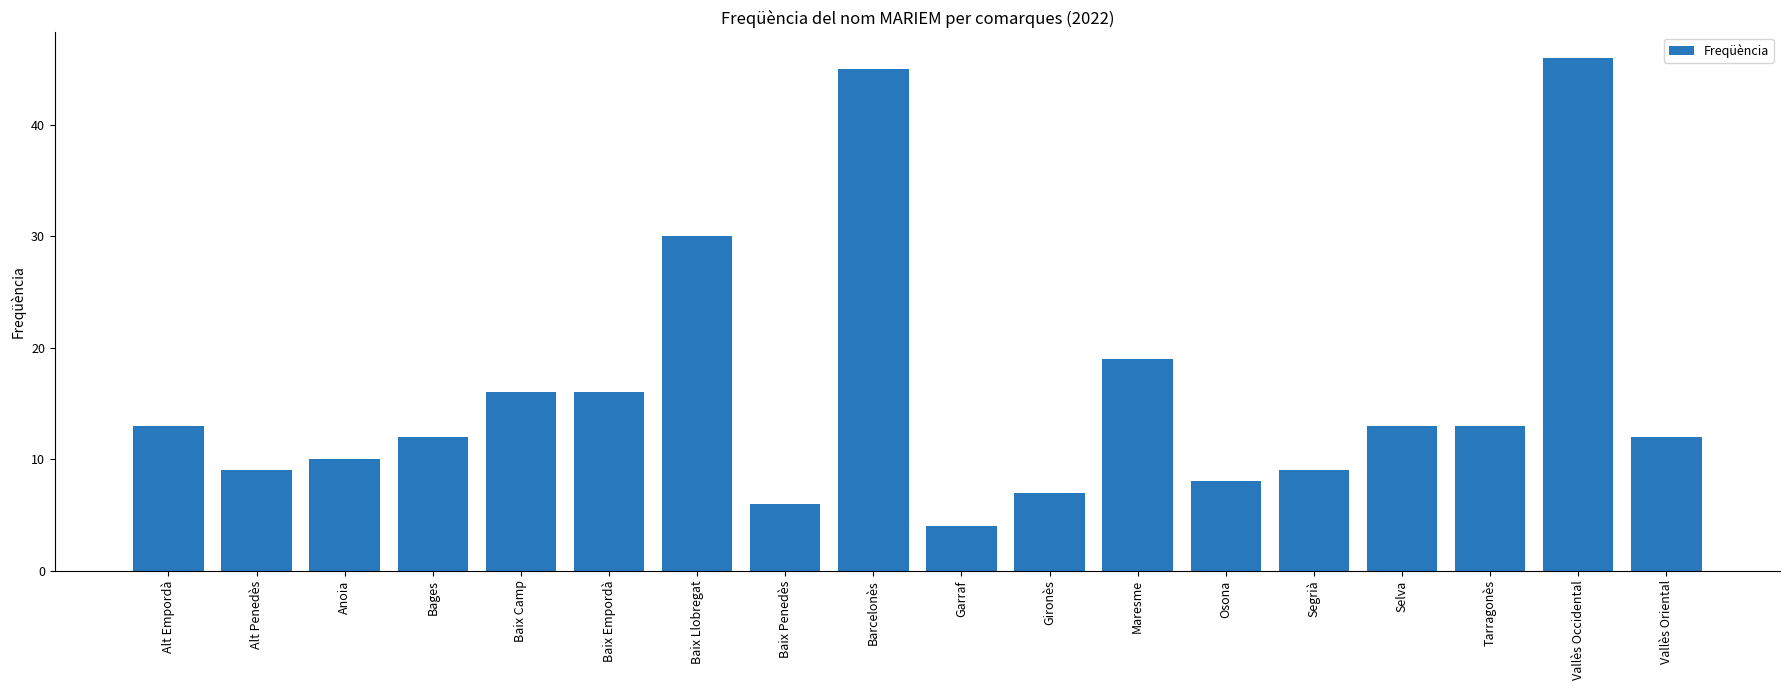

Is it true that the value at Baix Penedès is 6?

True